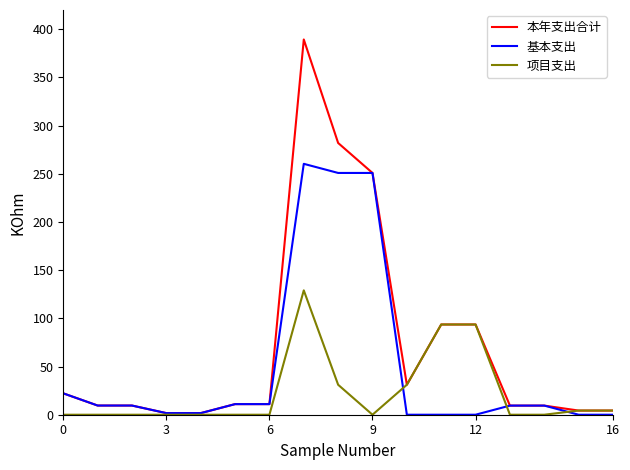

What is the greatest value displayed?

389.4